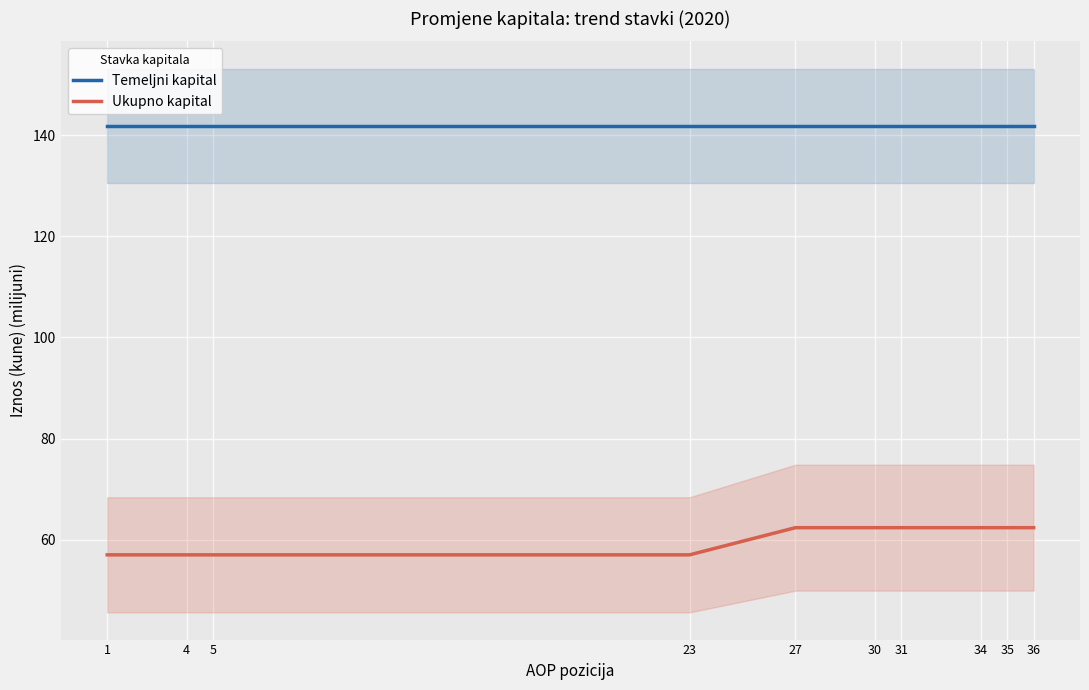

True or false: Ukupno kapital and Temeljni kapital intersect in this chart.

False